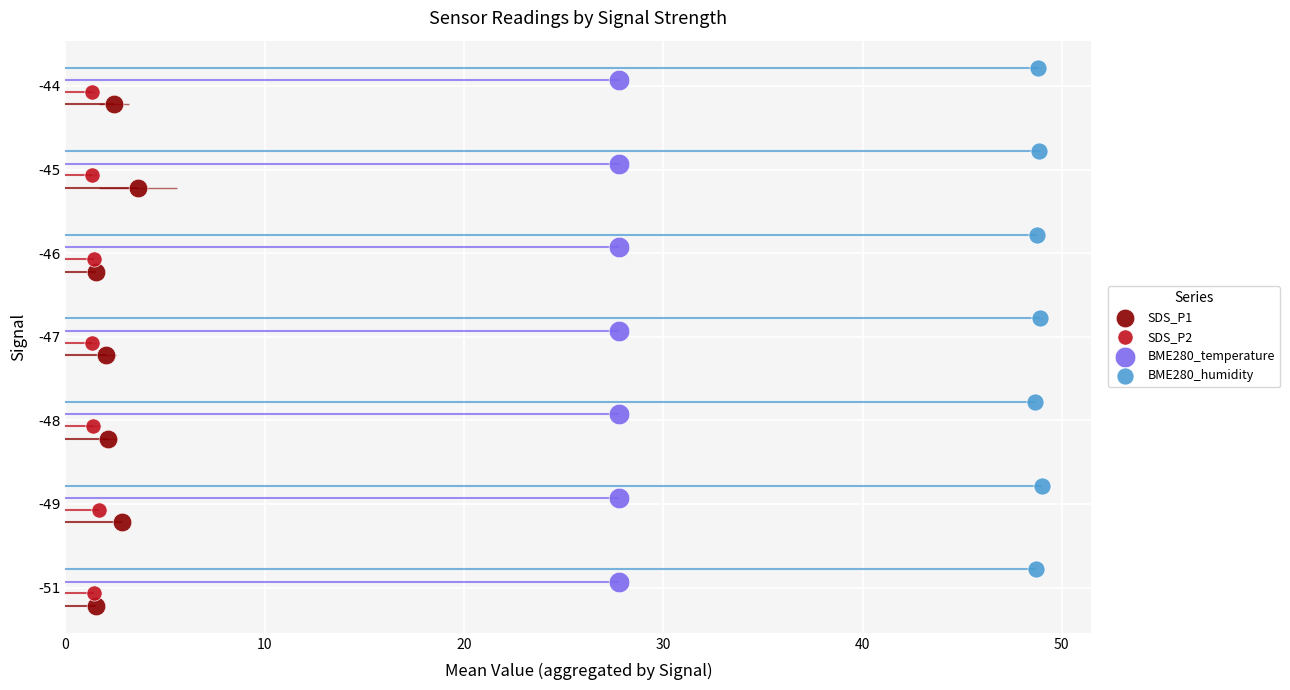

What are all the series names shown in the legend?

SDS_P1, SDS_P2, BME280_temperature, BME280_humidity